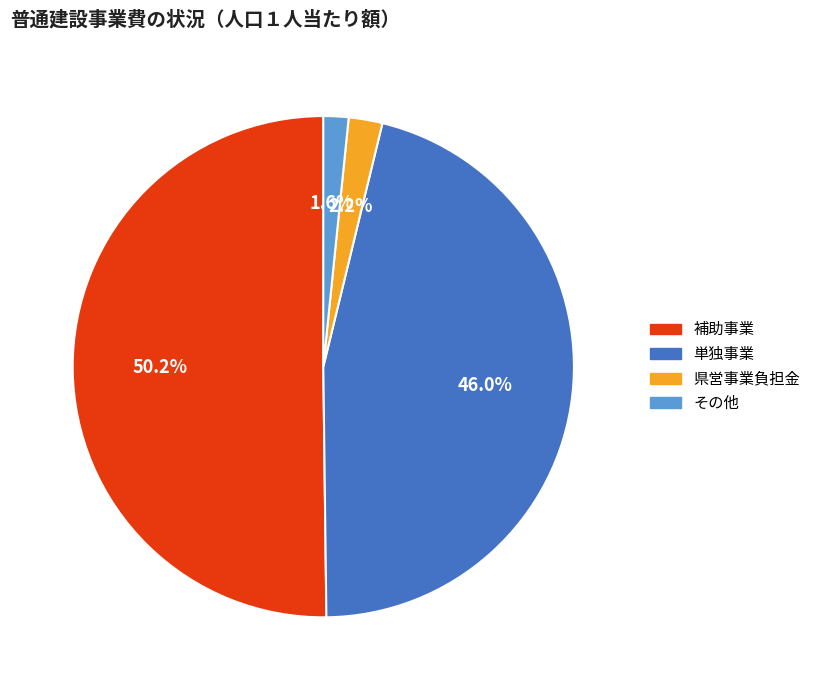

Which category has the biggest portion of the pie?

補助事業